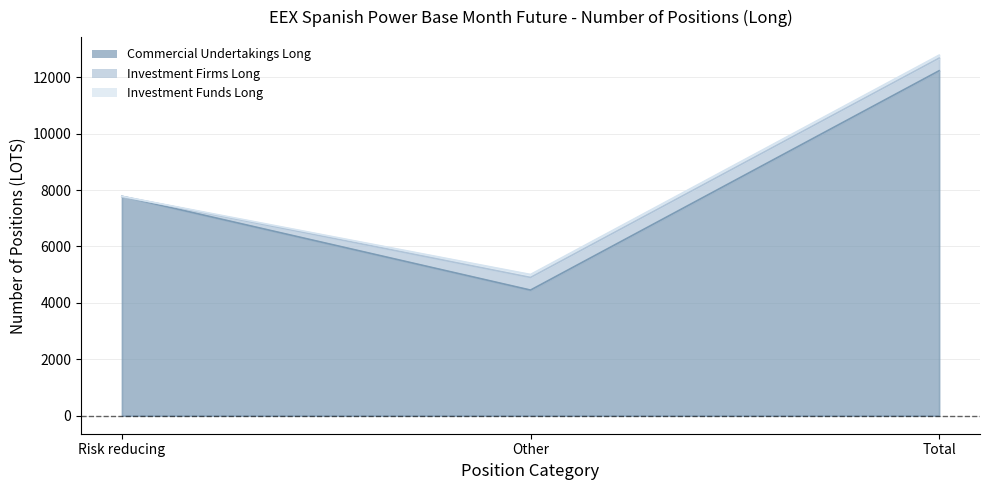

What is the spread (max minus min) of values at Risk reducing?

7778.0